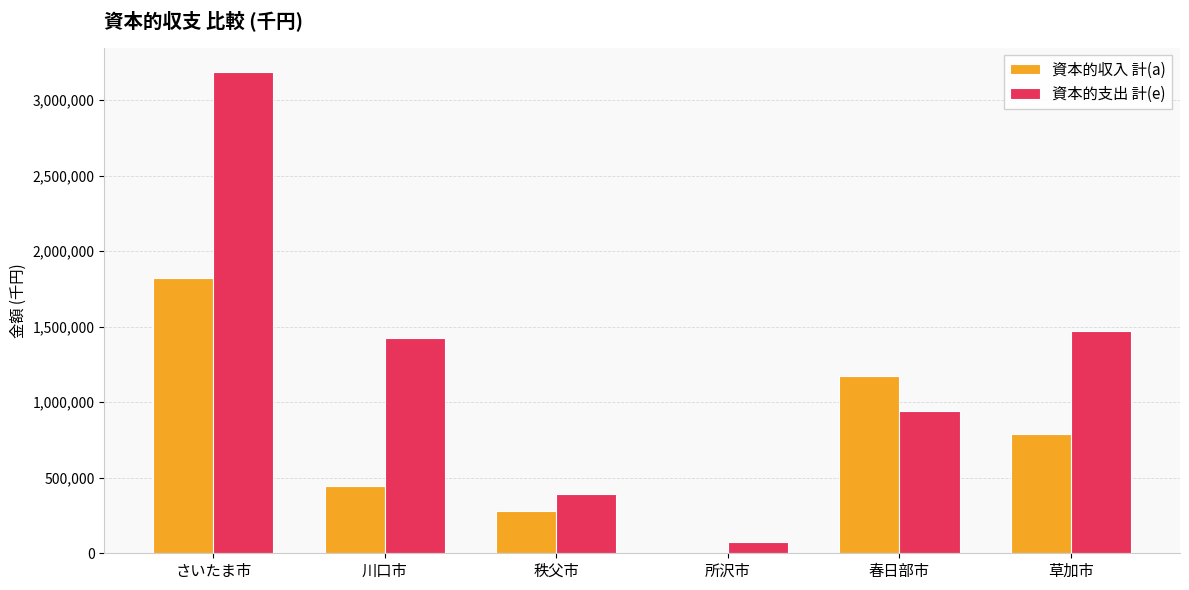

Which series has the largest total across all categories?

資本的支出 計(e)